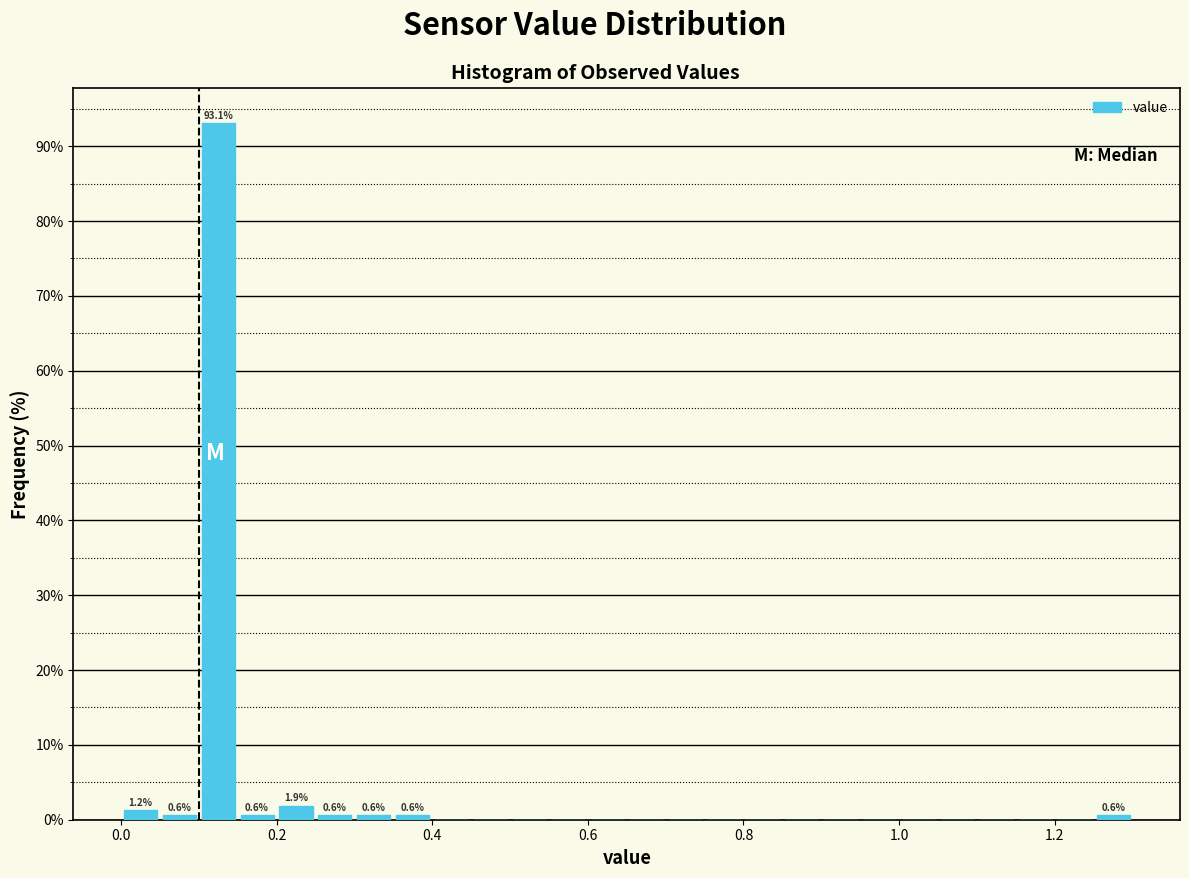

Around what value on the x-axis is the tallest bar? Give the approximate position of its centre, as read against the axis.

0.12